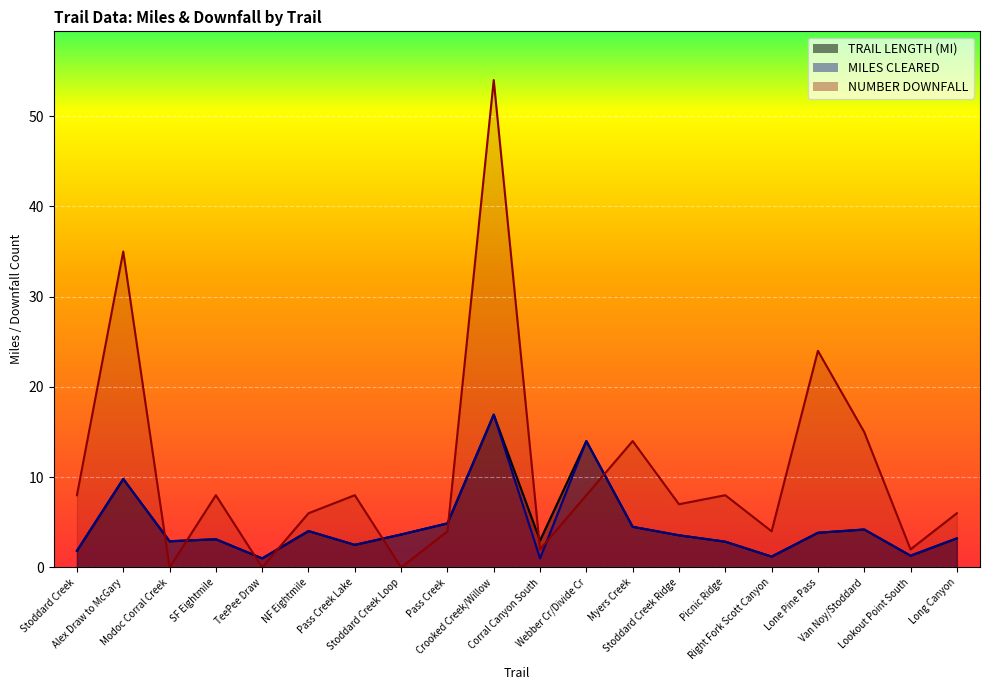

True or false: NUMBER DOWNFALL has more than 2 points higher than both neighbors.

True